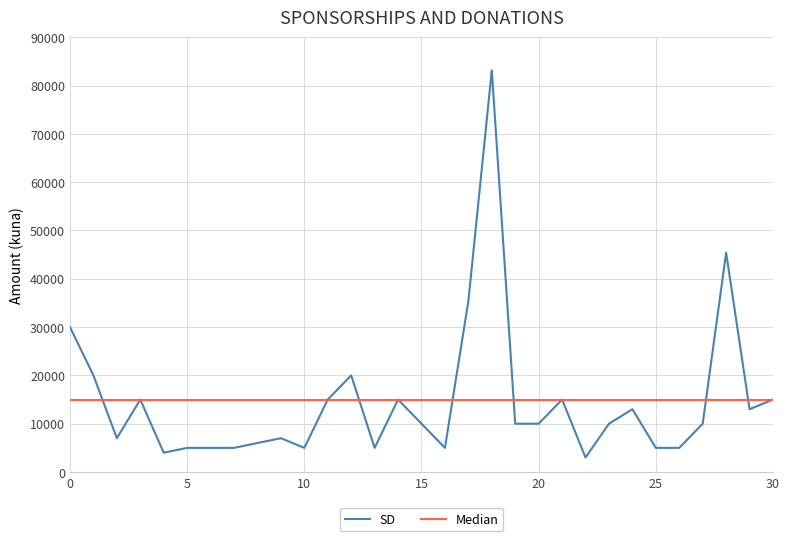

Which series has the largest range (max minus min)?

SD